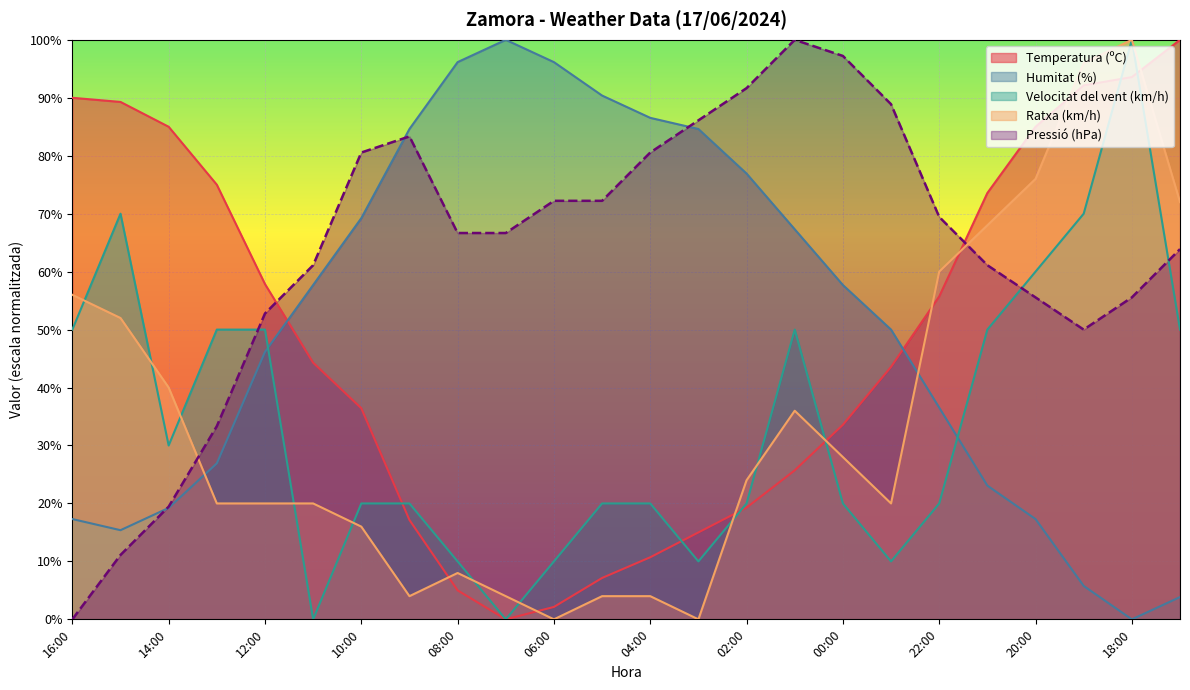

Reading left to right, what are all the values shown in this chart?

Temperatura (ºC): 90.0	89.3	85.0	75.0	57.9	44.3	36.4	17.1	5.0	0.0	2.1	7.1	10.7	15.0	19.3	25.7	33.6	43.6	55.7	73.6	85.0	92.1	93.6	100.0
Humitat (%): 17.3	15.4	19.2	26.9	46.2	57.7	69.2	84.6	96.2	100.0	96.2	90.4	86.5	84.6	76.9	67.3	57.7	50.0	36.5	23.1	17.3	5.8	0.0	3.8
Pressió (hPa): 0.0	11.1	19.4	33.3	52.8	61.1	80.6	83.3	66.7	66.7	72.2	72.2	80.6	86.1	91.7	100.0	97.2	88.9	69.4	61.1	55.6	50.0	55.6	63.9
Velocitat del vent (km/h): 50.0	70.0	30.0	50.0	50.0	0.0	20.0	20.0	10.0	0.0	10.0	20.0	20.0	10.0	20.0	50.0	20.0	10.0	20.0	50.0	60.0	70.0	100.0	50.0
Ratxa (km/h): 56.0	52.0	40.0	20.0	20.0	20.0	16.0	4.0	8.0	4.0	0.0	4.0	4.0	0.0	24.0	36.0	28.0	20.0	60.0	68.0	76.0	96.0	100.0	72.0